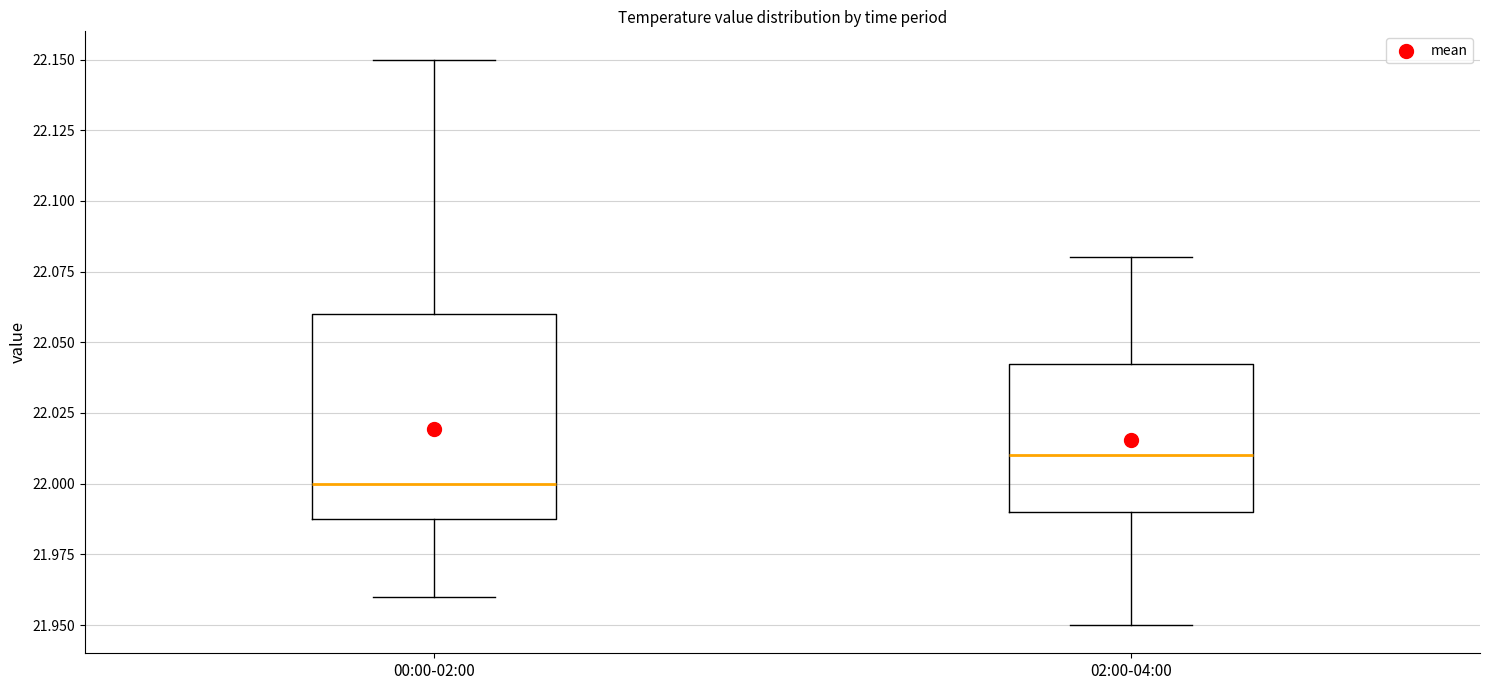

Reading left to right, transcribe this box plot: for each box, give where its median line is, the range the box spans, and where its two whiskers end, as read against the y-axis. The values are not printed on the chart, so give them approximately, as read against the axis.

00:00-02:00: median 22.000, box 21.990 to 22.060, whiskers 21.960 to 22.150
02:00-04:00: median 22.010, box 21.990 to 22.045, whiskers 21.950 to 22.080